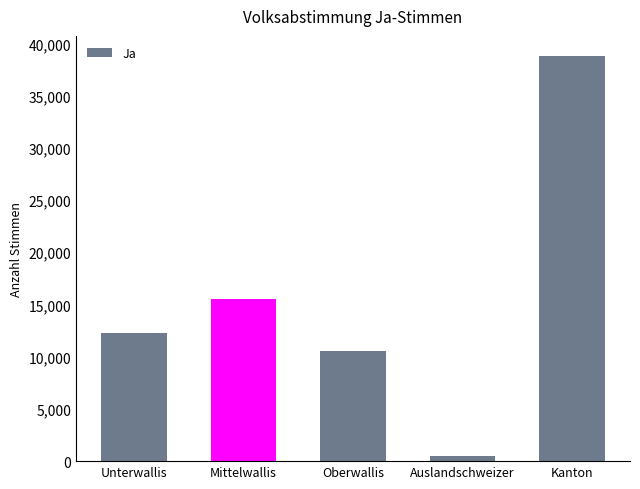

Is it true that the value at Kanton is 38782?

True